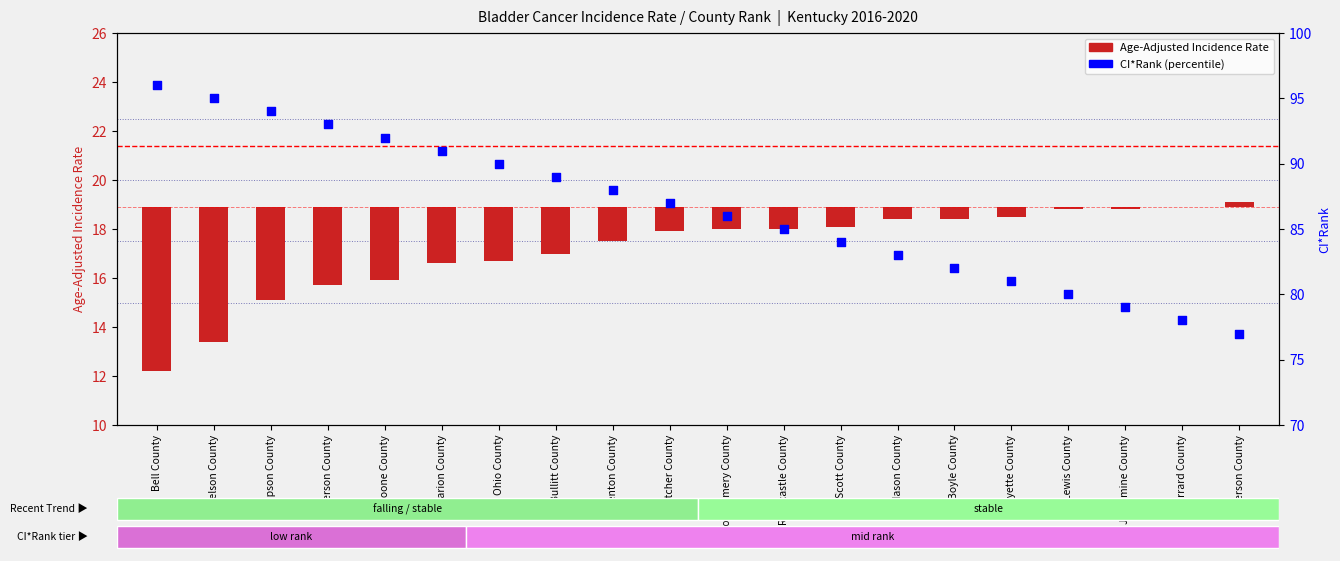

At how many categories does at least one series exceed 59?

20